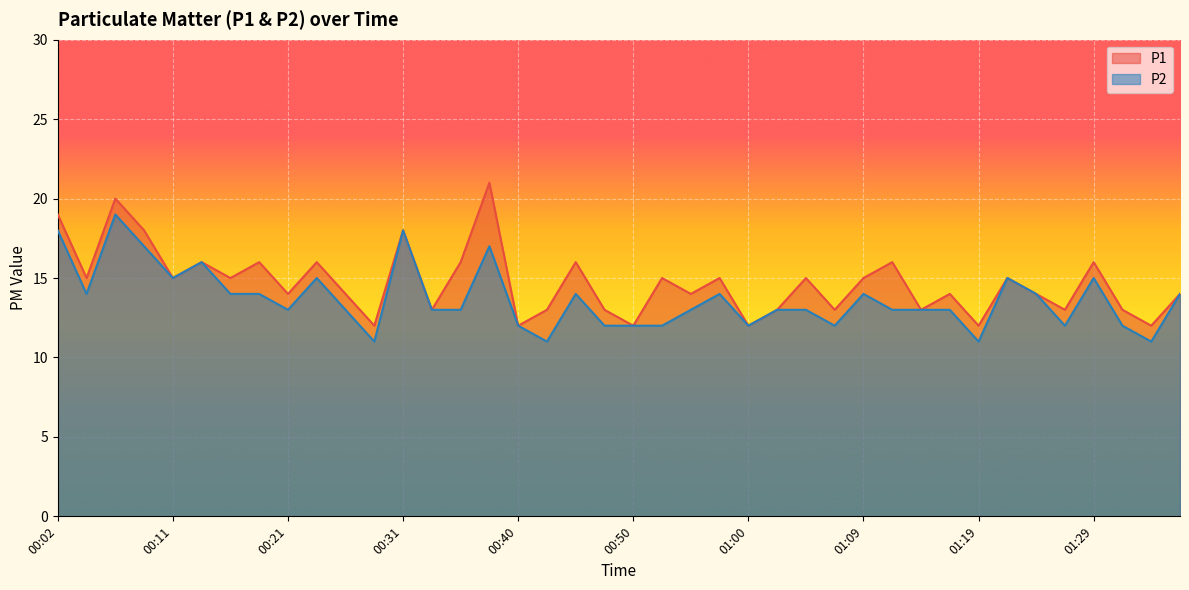

What is the difference between the maximum and minimum values in the P1 series?

9